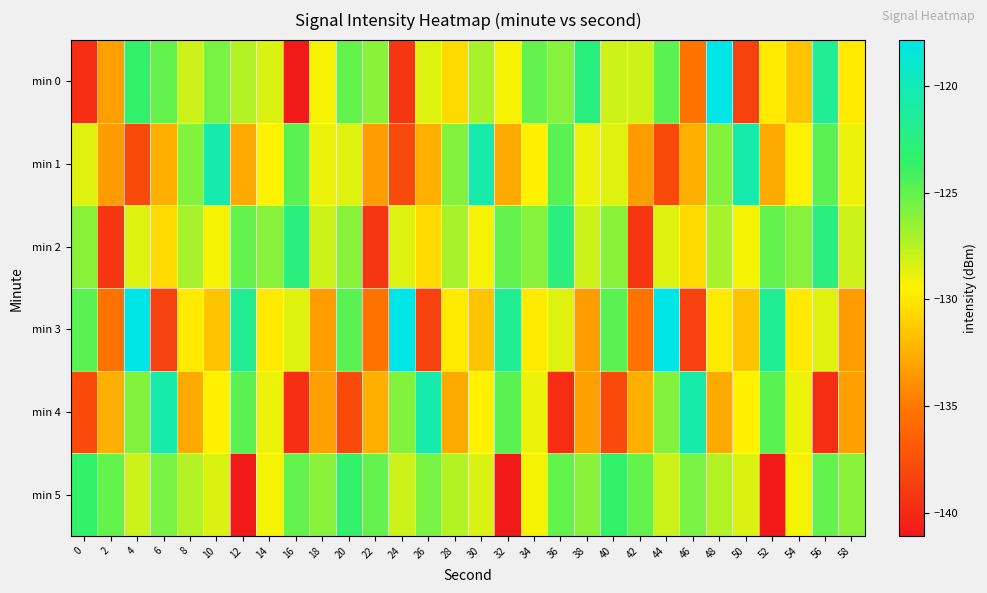

Which series has the largest total across all categories?

min 5